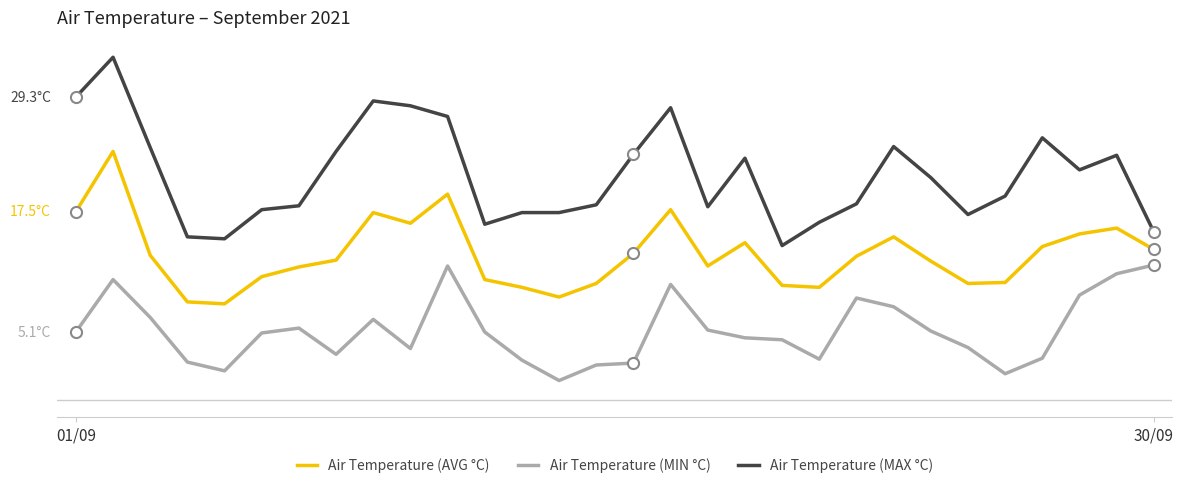

What position from the right is 14?

16